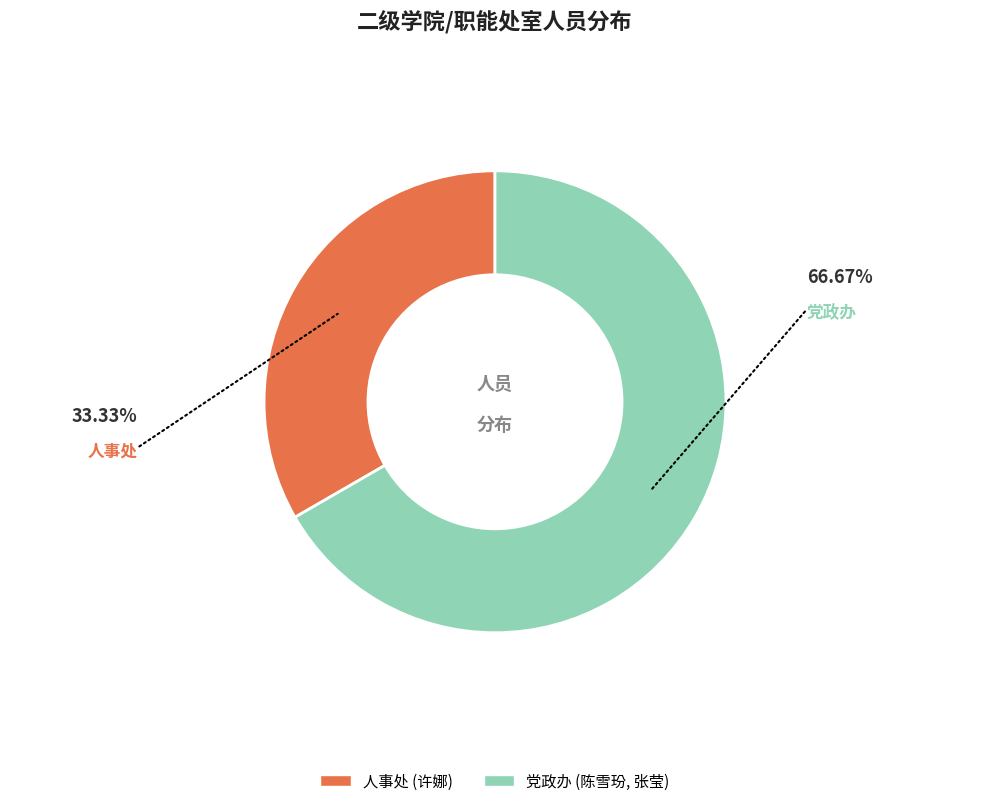

Rank the categories by value from highest to lowest.

党政办, 人事处